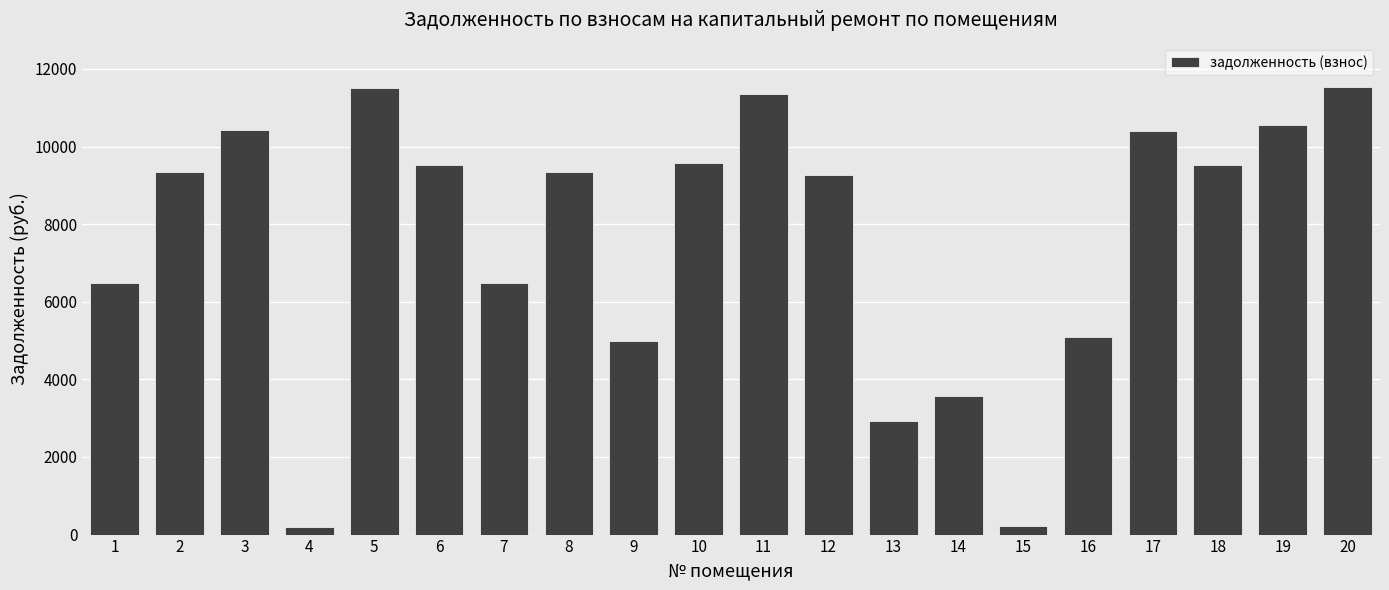

What is the change in value from 1 to 11?

+4875.6